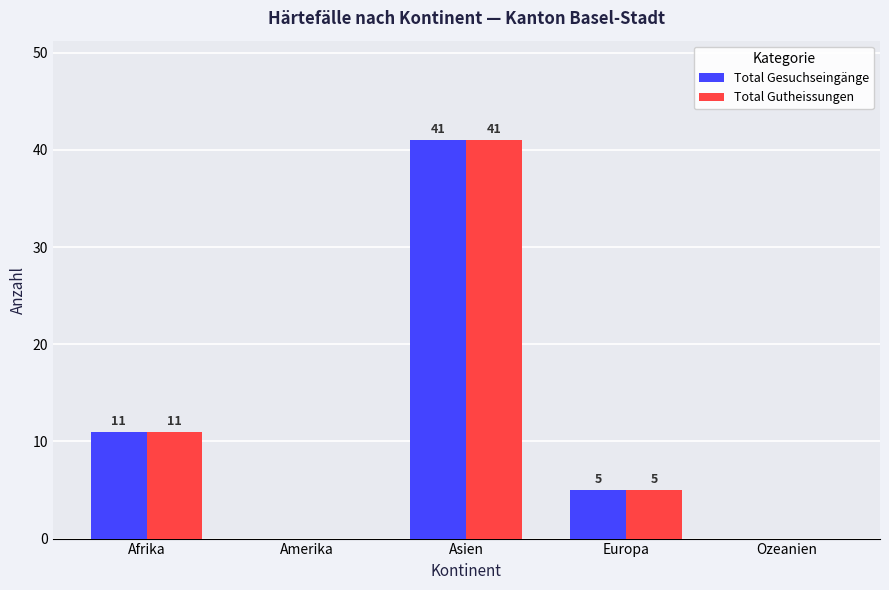

Where is Total Gutheissungen nearest to the value 20?

Afrika